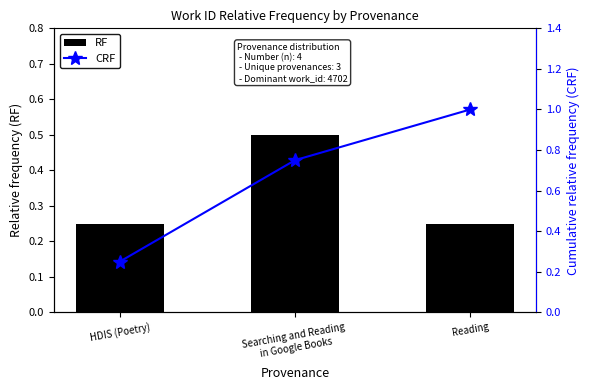

What are all the series names shown in the legend?

RF, CRF